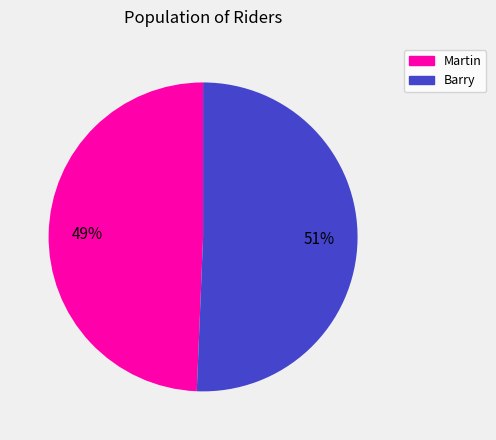

Is it true that Martin is 49% of the pie?

True